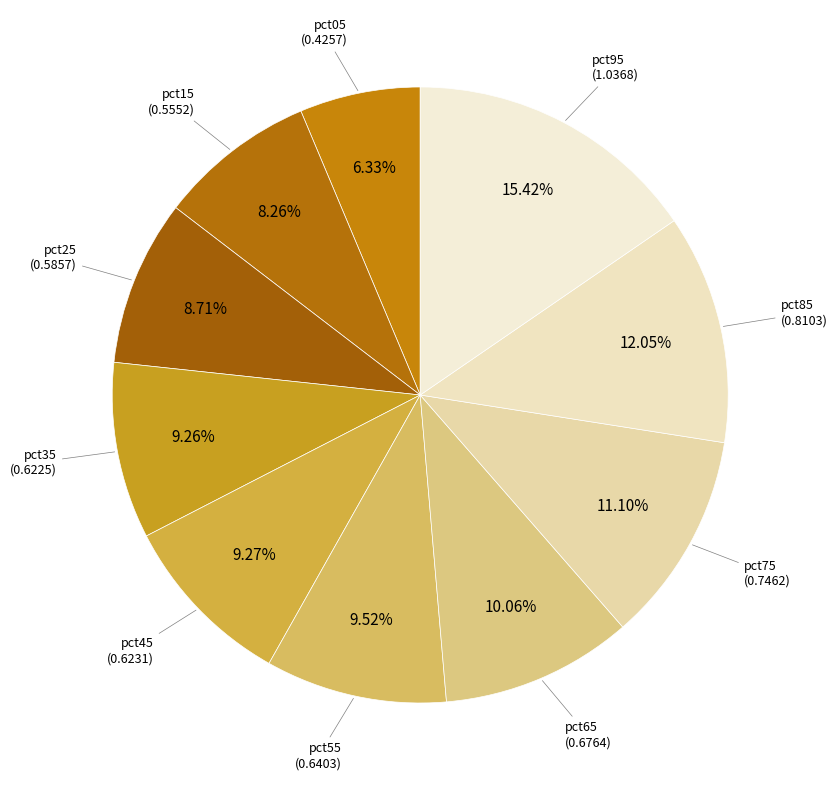

Count the number of slices in the pie.

10